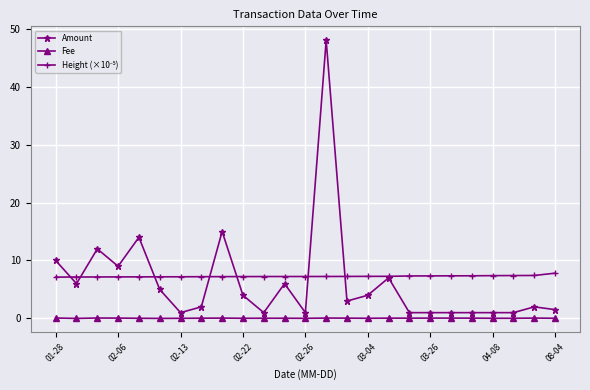

What is the highest value of the Amount series?

48.0